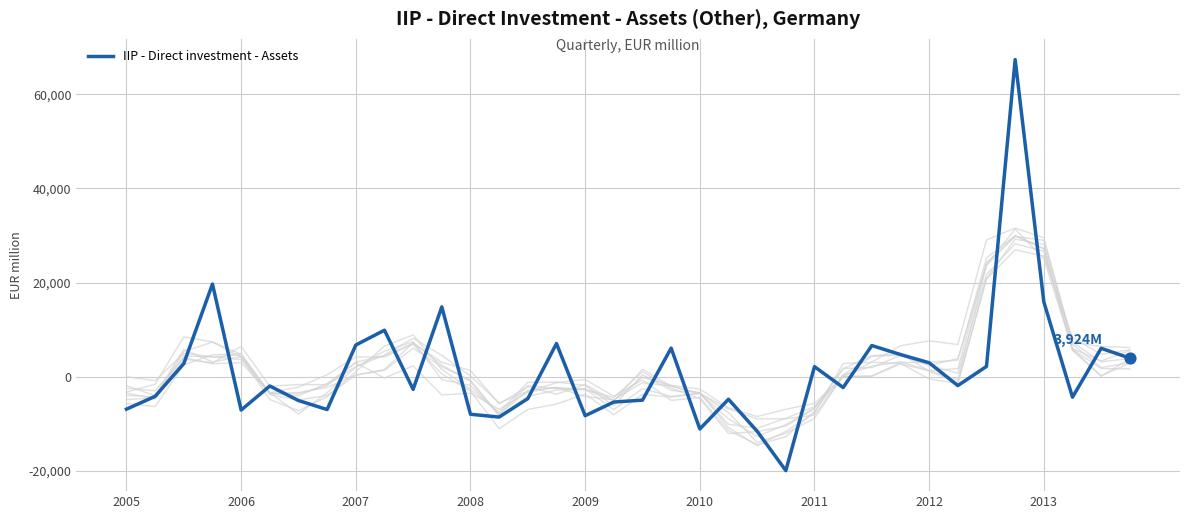

Is it true that IIP - Direct investment - Assets equals -4225 at 2009?

False